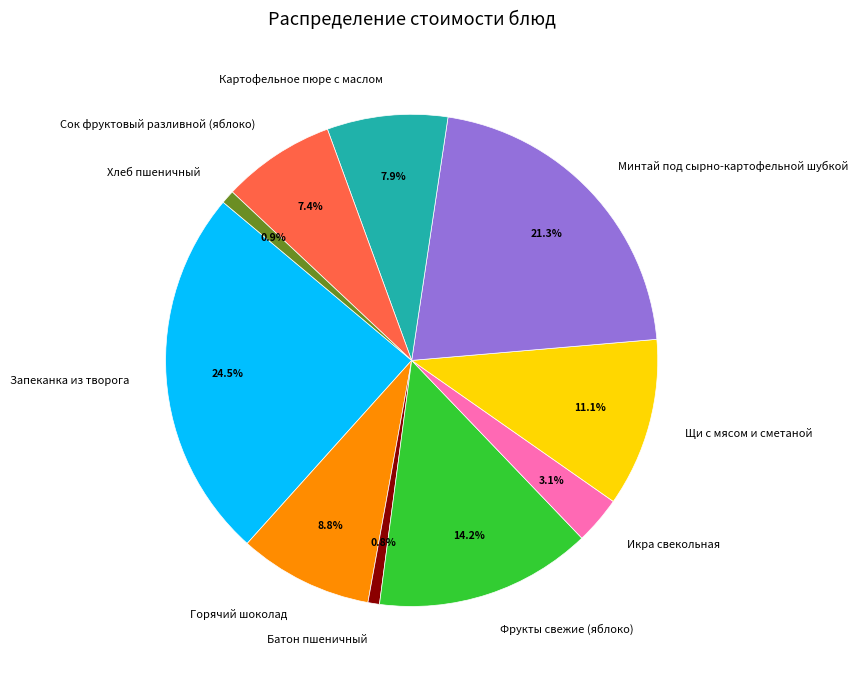

True or false: Батон пшеничный accounts for 11% of the total.

False